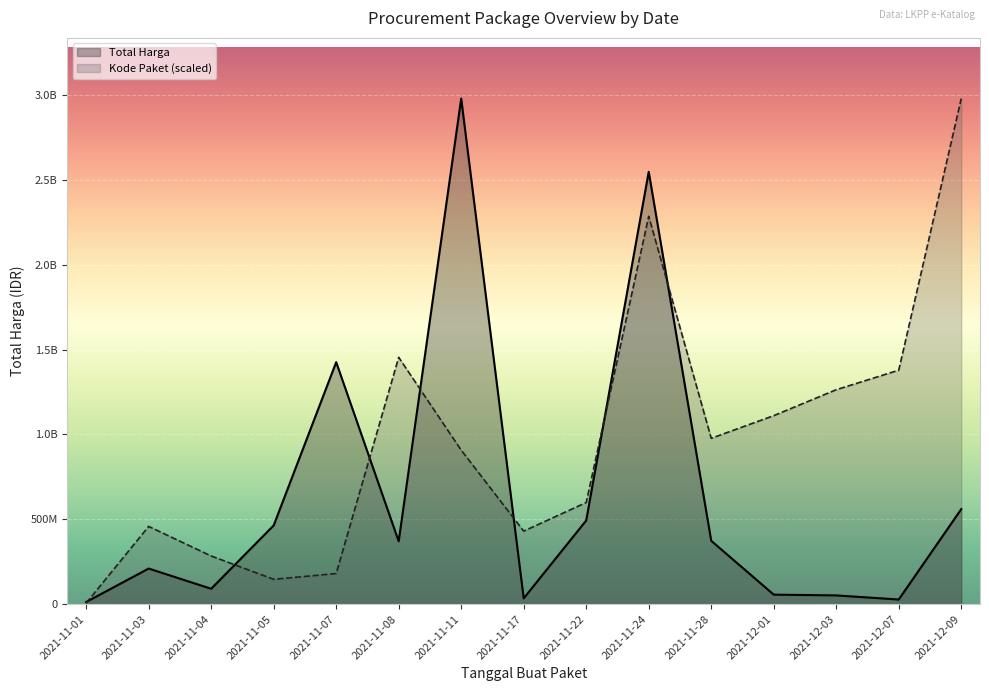

What is the difference between the highest and lowest values at 2021-11-05?

317549700.6